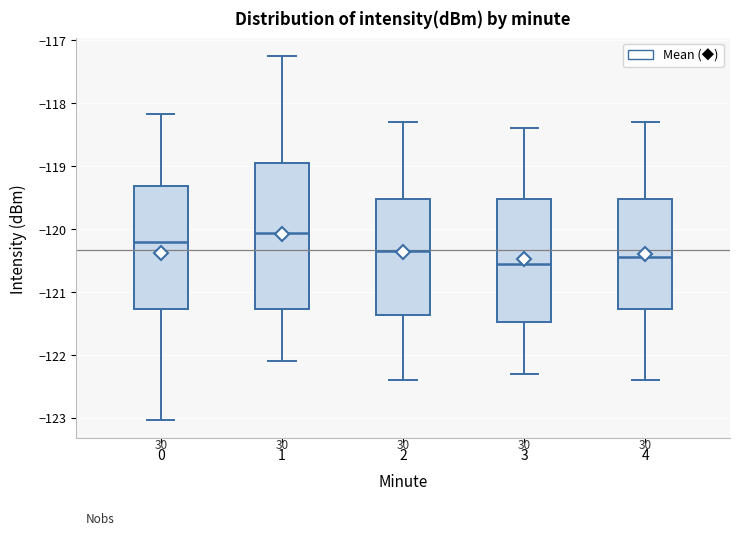

Where is the lower edge of the box at x = 2 on the y-axis? The values are not printed on the chart, so give them approximately, as read against the axis.

-121.4